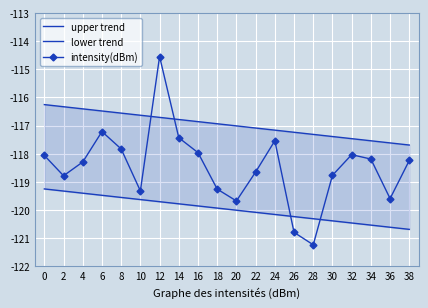

Which series has the largest range (max minus min)?

intensity(dBm)